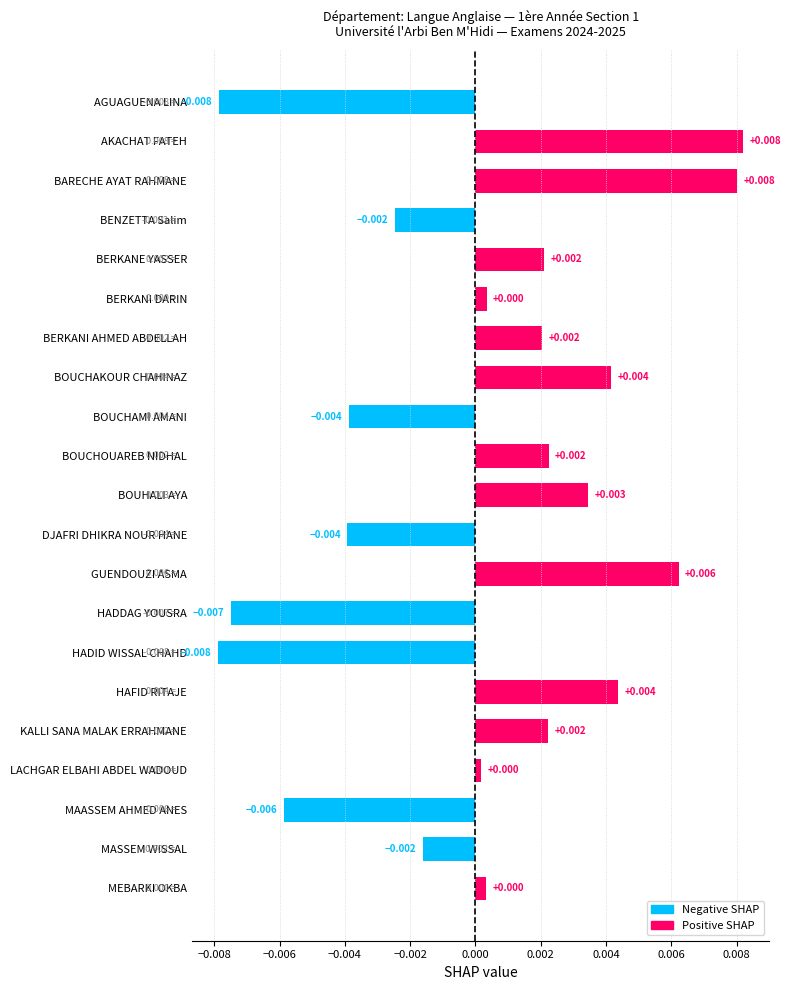

Between BERKANI DARIN and BARECHE AYAT RAHMANE, which is larger?

BARECHE AYAT RAHMANE